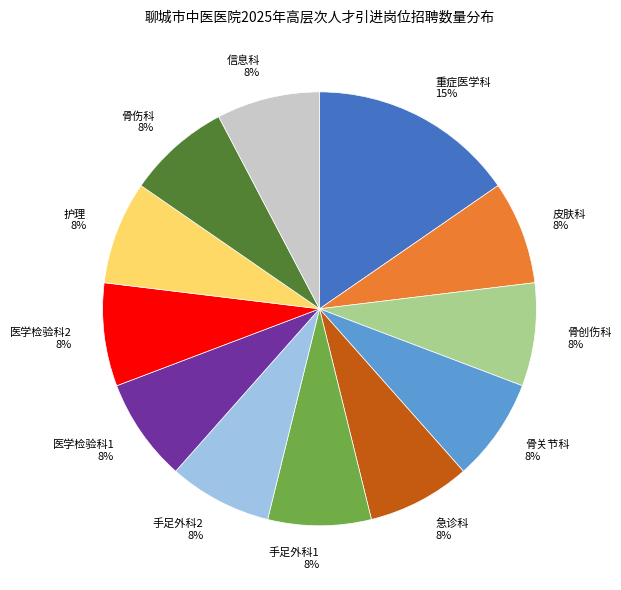

To the nearest percent, what is the average slice percentage?

8%